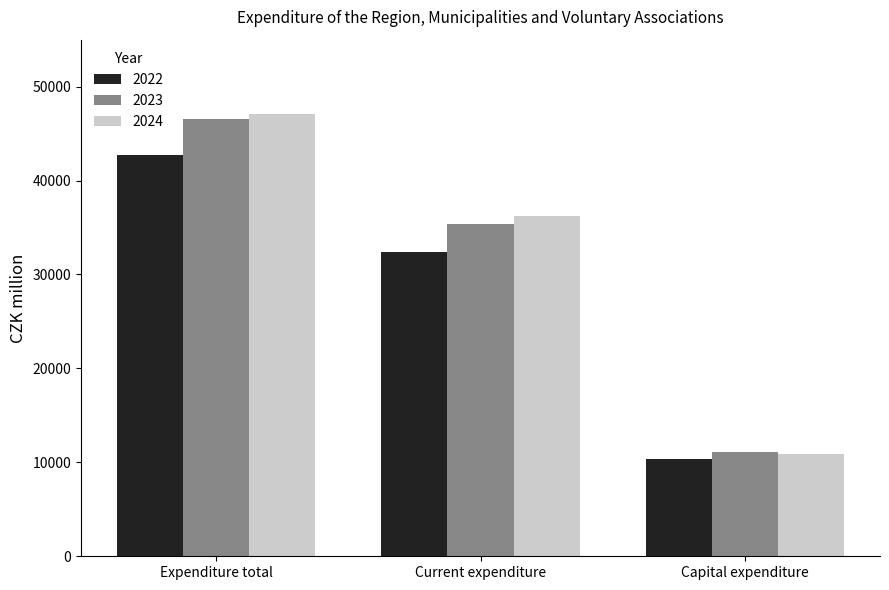

Reading right to left, extract all data points from this chart.

2022: Capital expenditure=10333.7	Current expenditure=32413.7	Expenditure total=42747.4
2023: Capital expenditure=11085.8	Current expenditure=35423.4	Expenditure total=46509.2
2024: Capital expenditure=10860.9	Current expenditure=36180.9	Expenditure total=47041.8